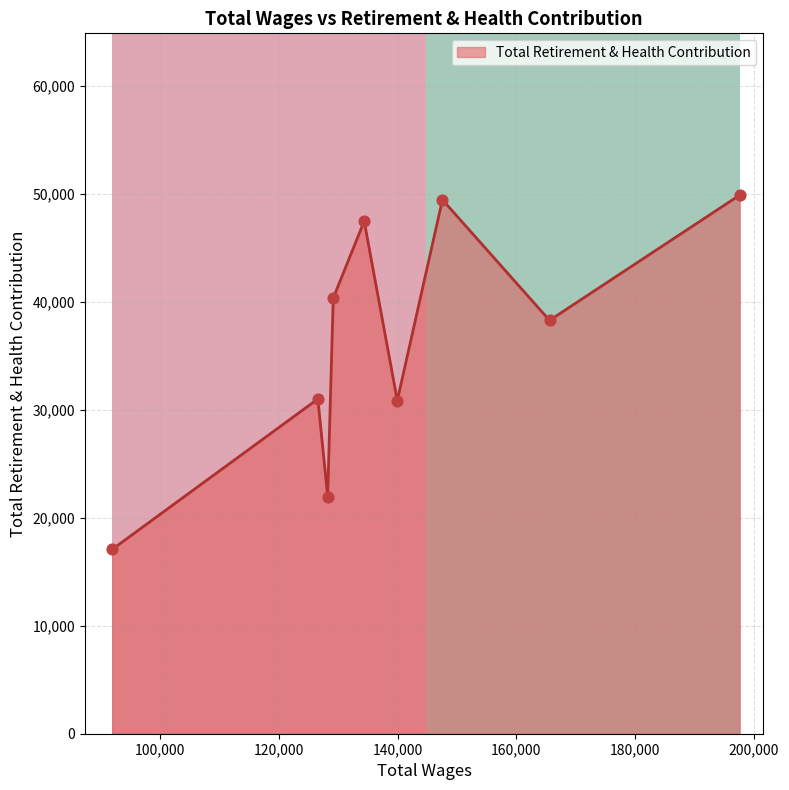

What is the highest value of the Total Retirement & Health Contribution series?

49882